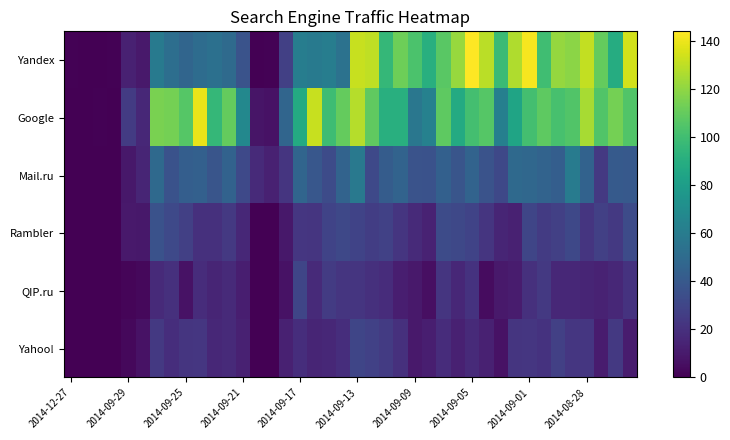

Reading left to right, list all the values displayed in this chart.

Yandex: 1	0	0	1	13	10	59	52	47	51	53	50	37	0	1	27	61	59	61	54	132	130	96	112	103	91	107	122	144	129	98	127	142	100	121	119	131	110	89	134
Google: 0	0	1	0	25	16	115	114	106	139	96	110	67	8	7	47	88	132	99	110	128	109	91	91	57	63	108	88	101	106	62	84	101	108	102	105	125	105	114	105
Mail.ru: 0	0	0	0	9	15	49	36	43	44	38	45	32	17	13	22	47	39	33	46	58	32	42	46	37	36	44	38	46	37	31	49	48	46	43	60	45	24	41	40
Rambler: 0	0	0	0	10	9	36	32	27	20	20	24	16	0	0	9	23	22	29	31	29	26	28	22	17	14	33	31	29	22	15	13	30	25	27	31	22	27	24	33
QIP.ru: 0	0	0	0	2	3	17	20	7	18	15	17	12	0	0	7	30	17	25	22	22	20	18	12	10	6	22	16	21	5	10	11	20	24	16	16	15	14	16	21
Yahoo!: 0	0	0	0	3	7	24	19	22	23	16	17	13	0	0	13	19	15	16	19	30	28	25	20	10	12	18	13	17	13	7	22	23	21	27	23	23	11	24	11